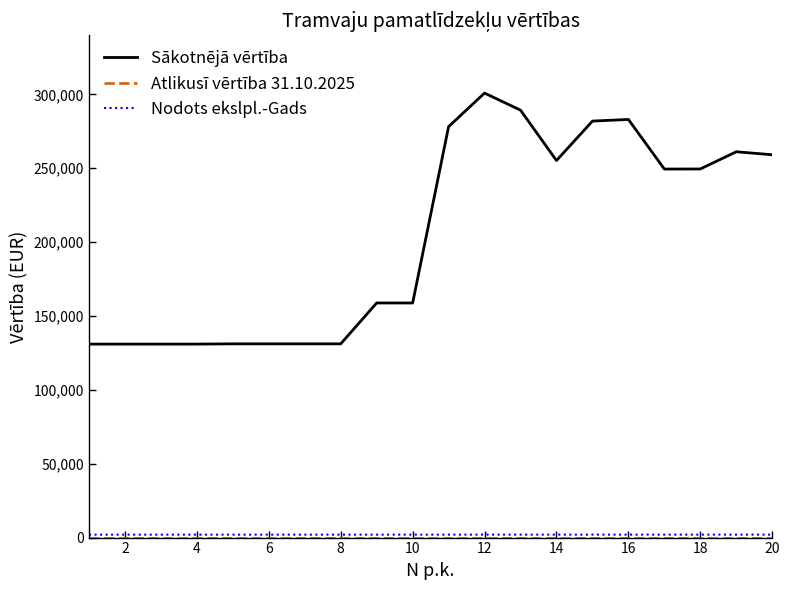

How many distinct data groups are displayed?

3